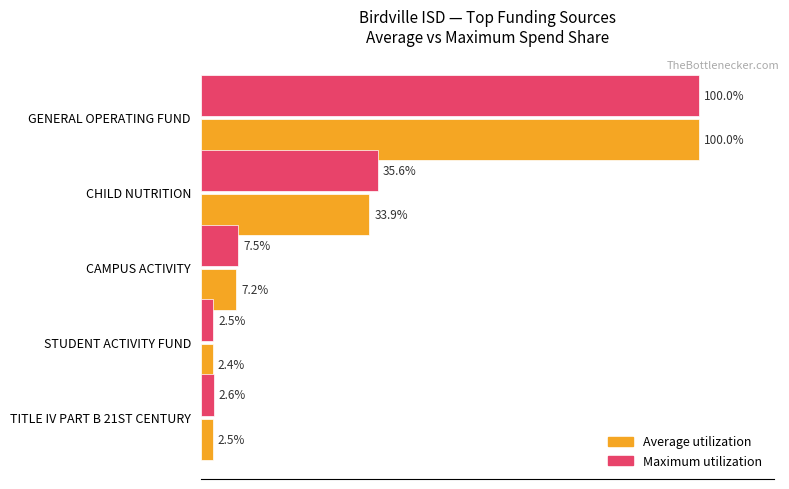

At CHILD NUTRITION, list the series in order from smallest to largest.

Average utilization, Maximum utilization